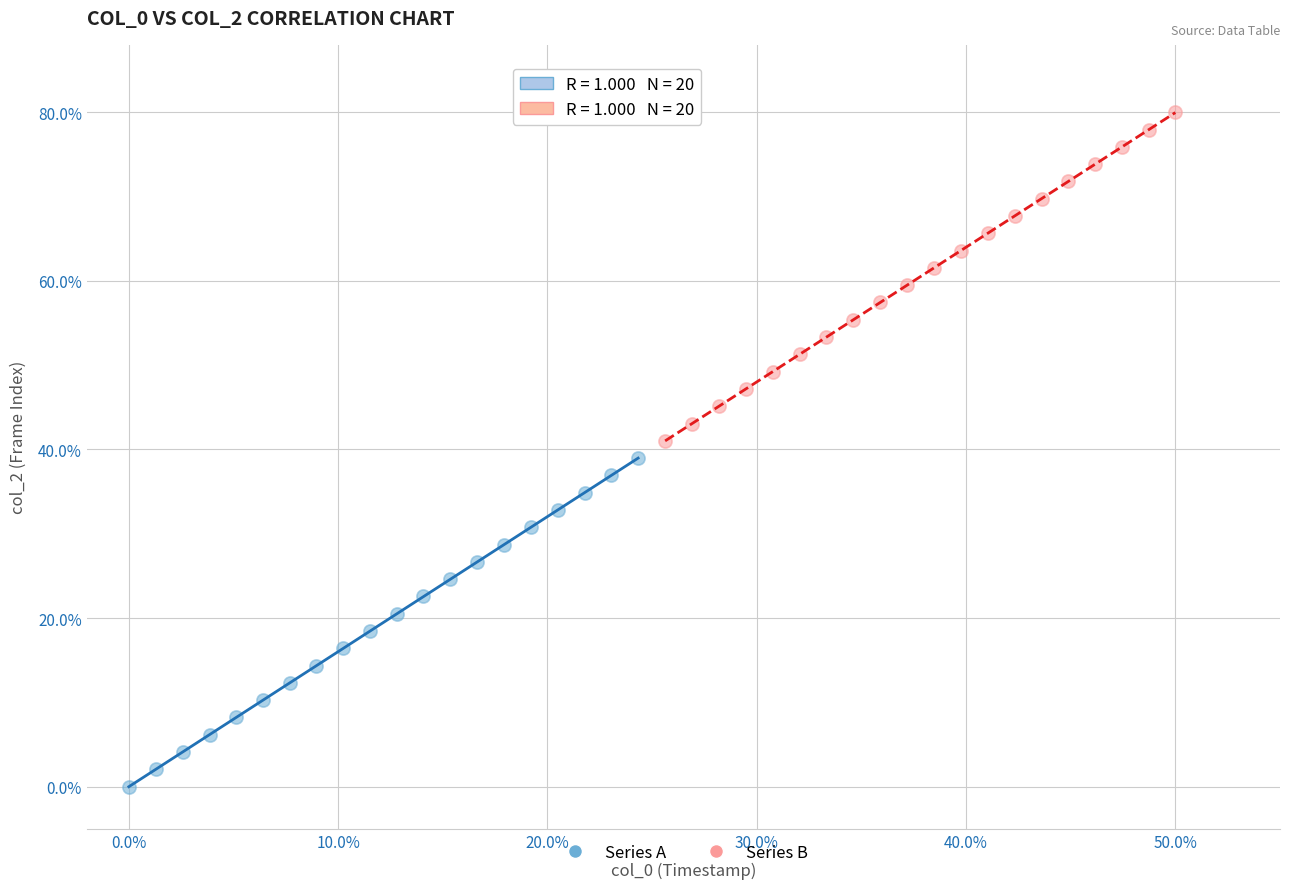

Which series reaches the minimum Y coordinate?

Series A